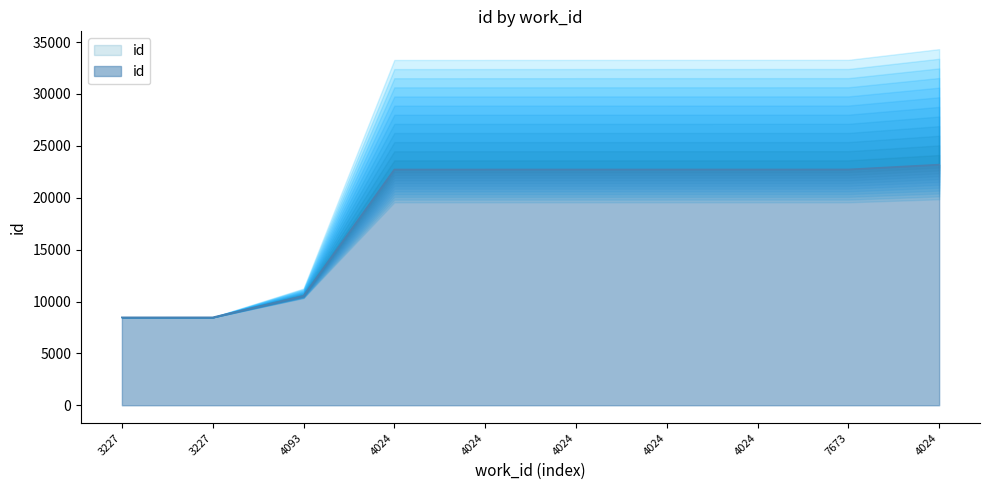

Between 4024 and 4024, which is larger?

4024